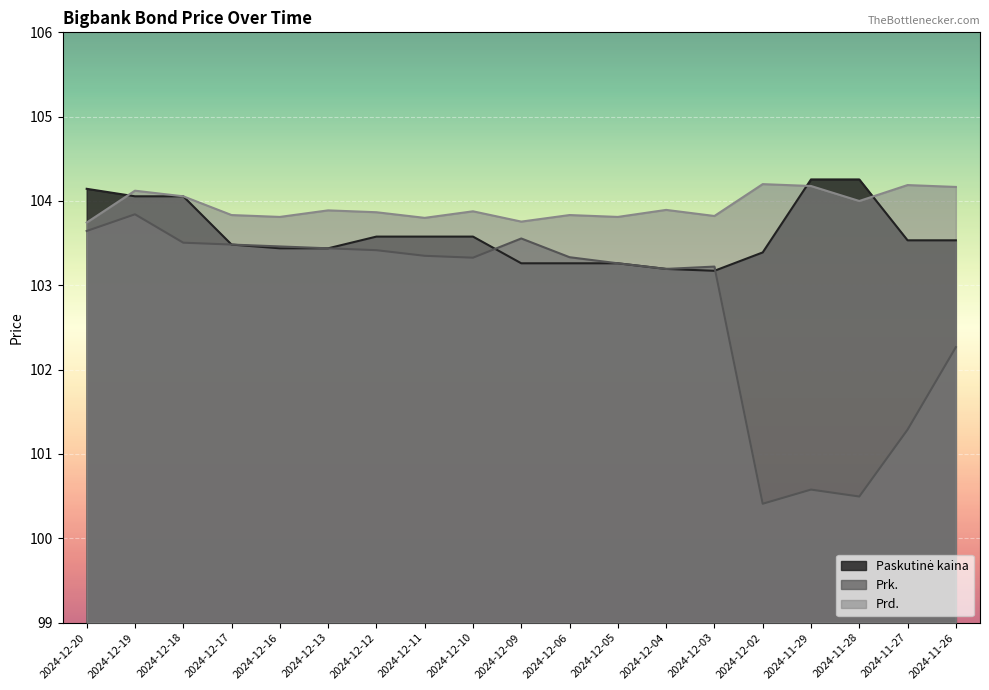

What is the value of the Prk. point at the 8th from the left?

103.3